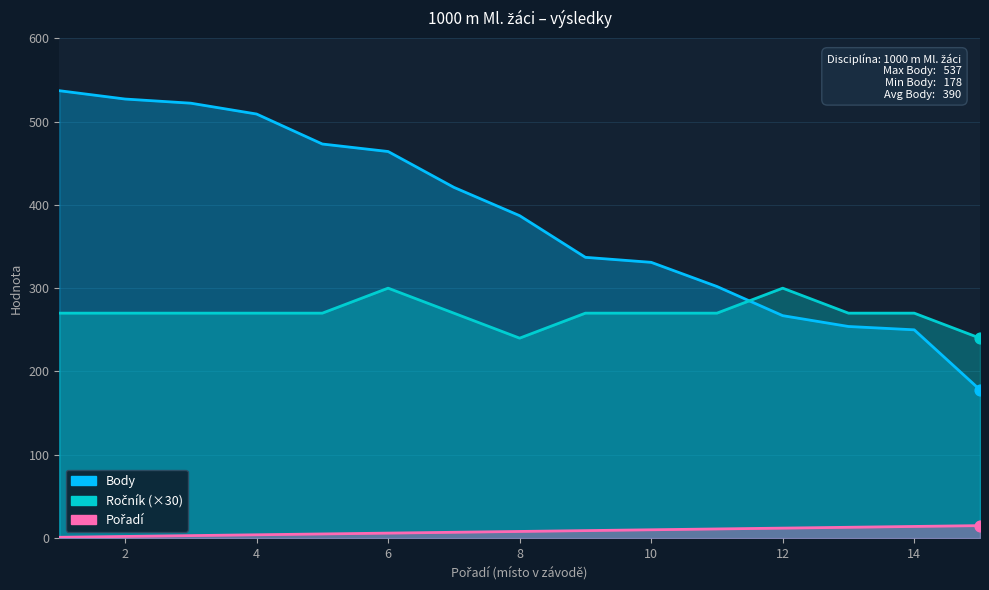

At how many categories does at least one series exceed 18?

15